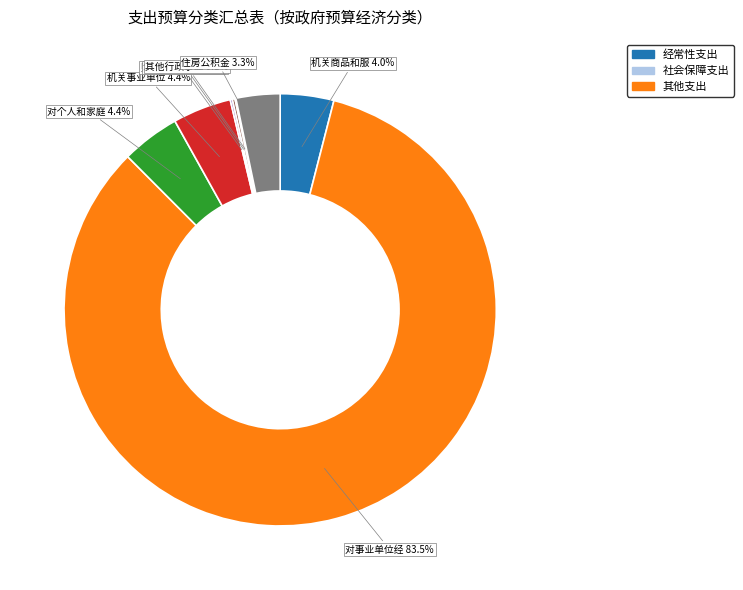

Is there a majority slice in this chart?

Yes